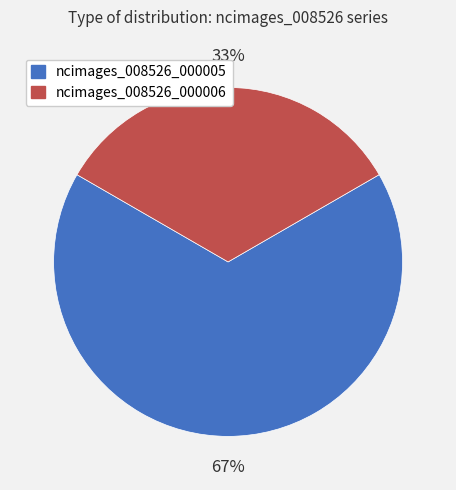

The ncimages_008526_000005 slice represents 73% of the pie. True or false?

False